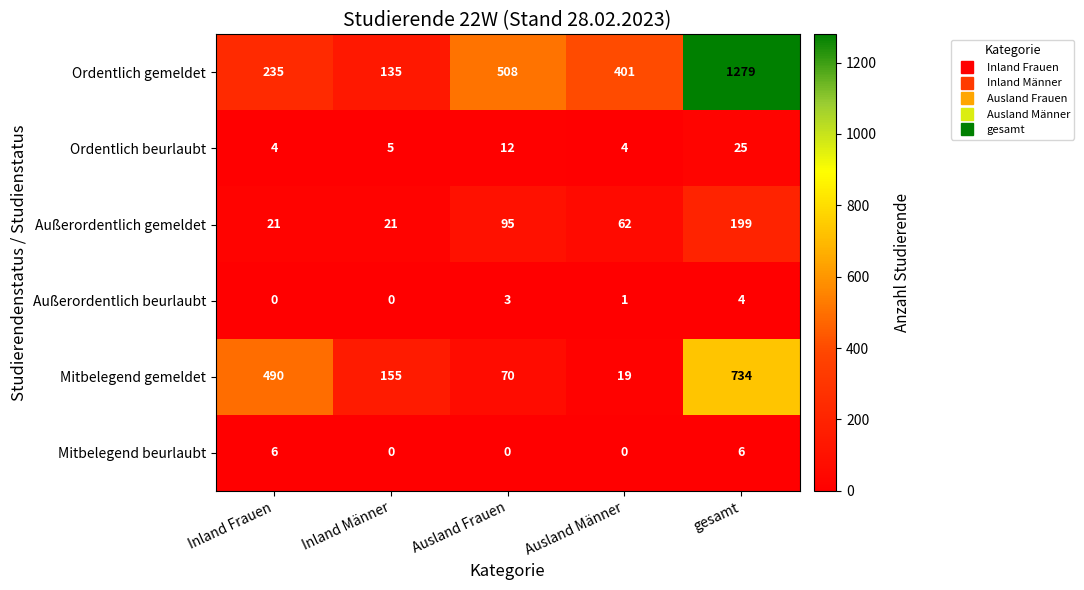

At which category is the sum across all series the highest?

gesamt